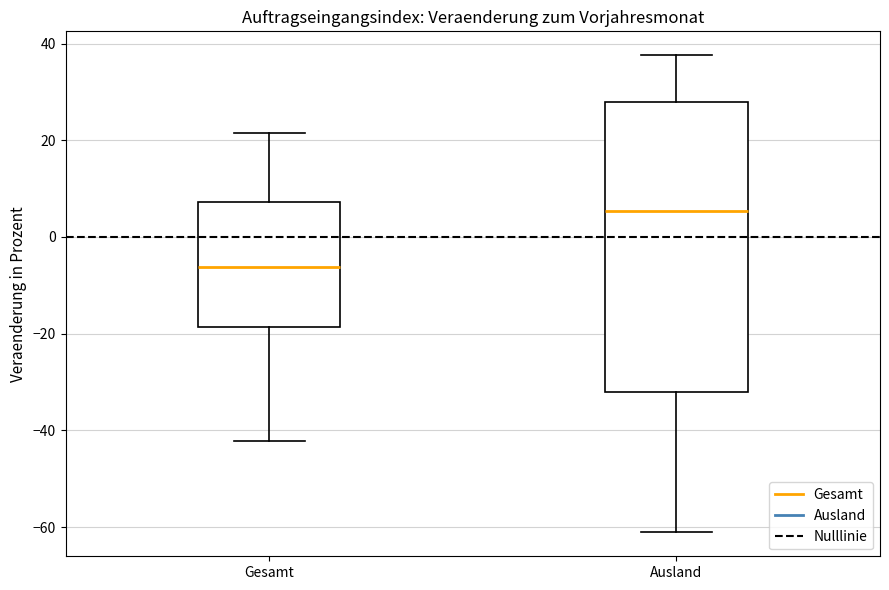

Which box has the highest median line?

Ausland